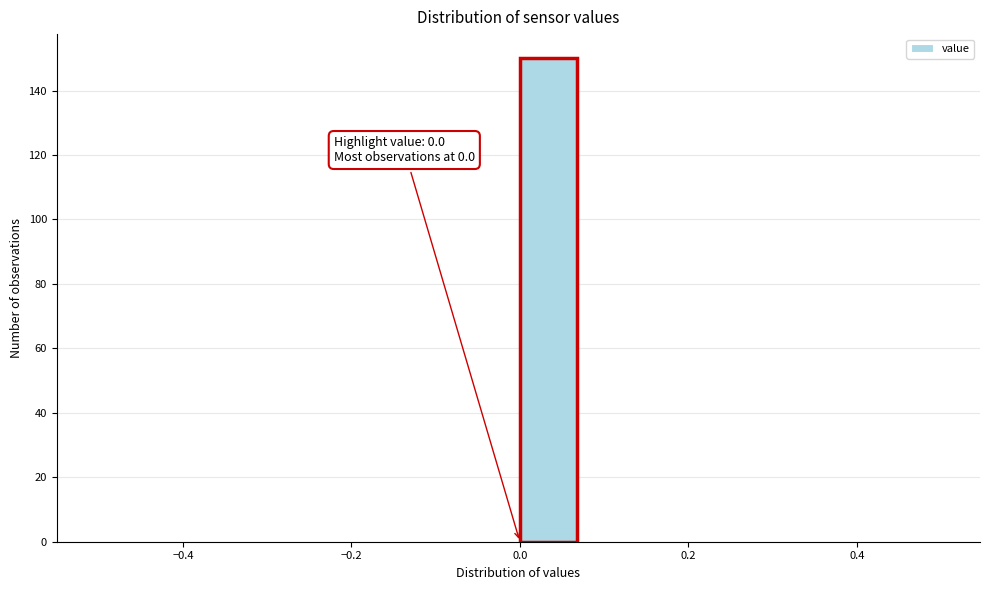

Around what value on the x-axis is the tallest bar? Give the approximate position of its centre, as read against the axis.

0.04